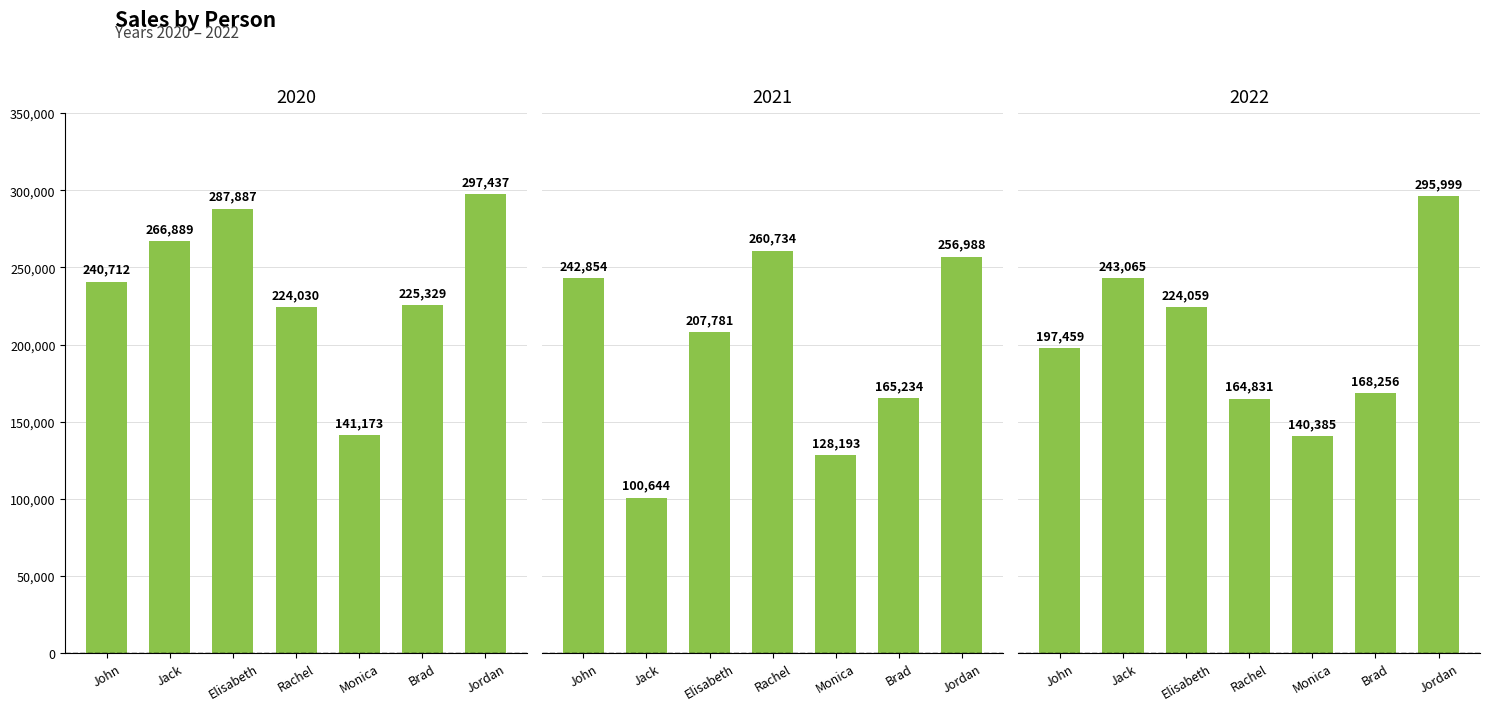

Where is 2021 nearest to the value 180689?

Brad